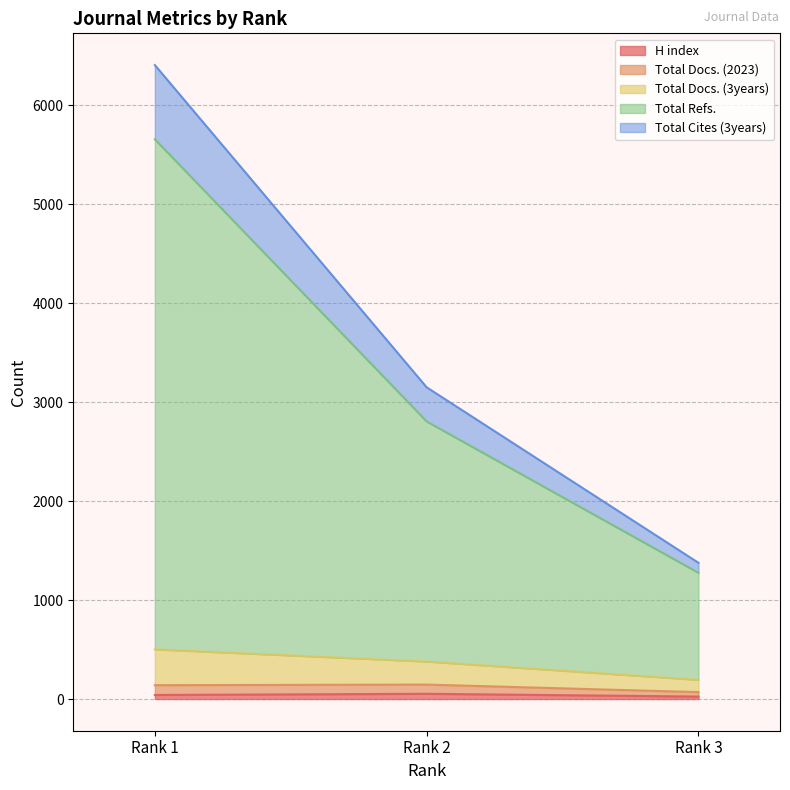

What is the minimum value for H index?

25